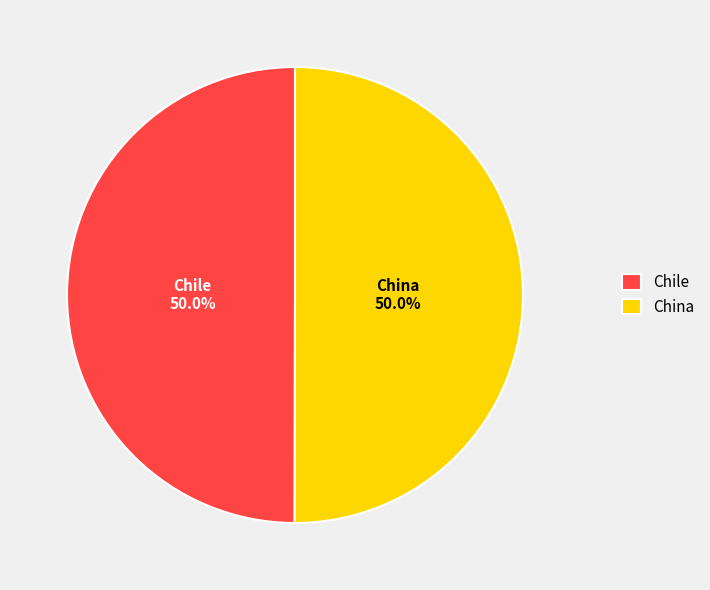

What is the ratio of the value at Chile to the value at China?

1.0